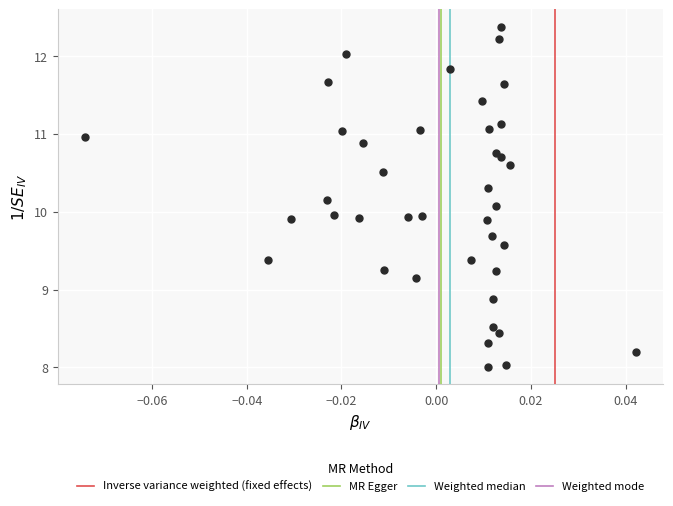

What is the range of Y values (max minus min)?

4.4